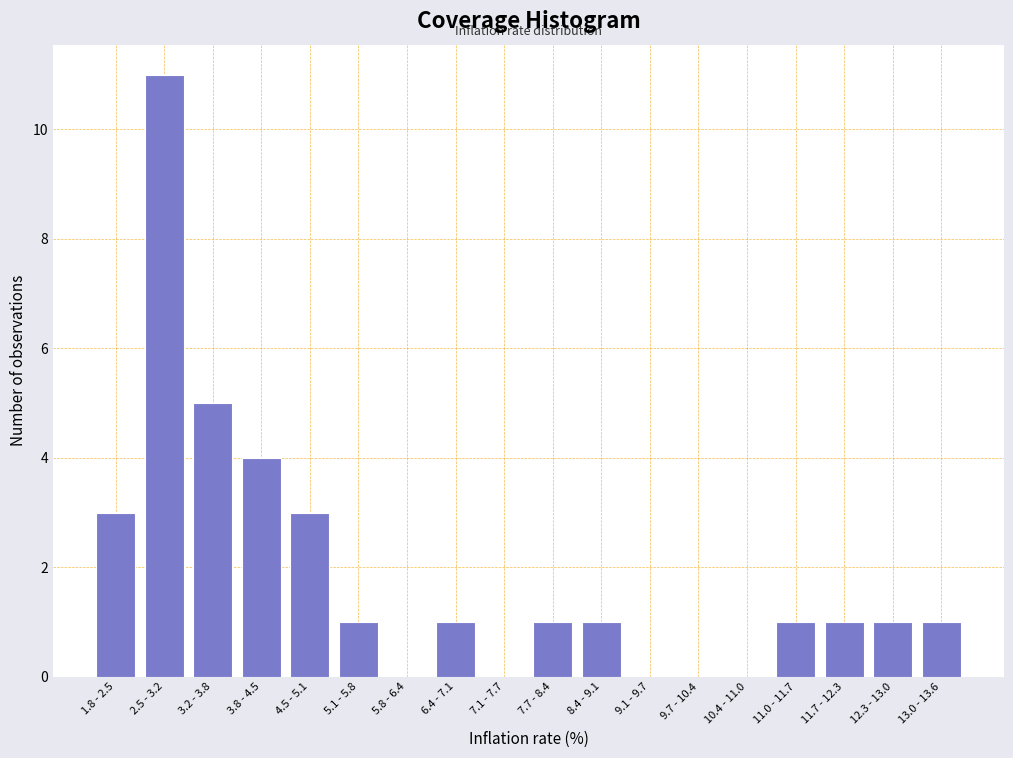

Reading left to right, list all the values displayed in this chart.

1.8 - 2.5=3	2.5 - 3.2=11	3.2 - 3.8=5	3.8 - 4.5=4	4.5 - 5.1=3	5.1 - 5.8=1	5.8 - 6.4=0	6.4 - 7.1=1	7.1 - 7.7=0	7.7 - 8.4=1	8.4 - 9.1=1	9.1 - 9.7=0	9.7 - 10.4=0	10.4 - 11.0=0	11.0 - 11.7=1	11.7 - 12.3=1	12.3 - 13.0=1	13.0 - 13.6=1